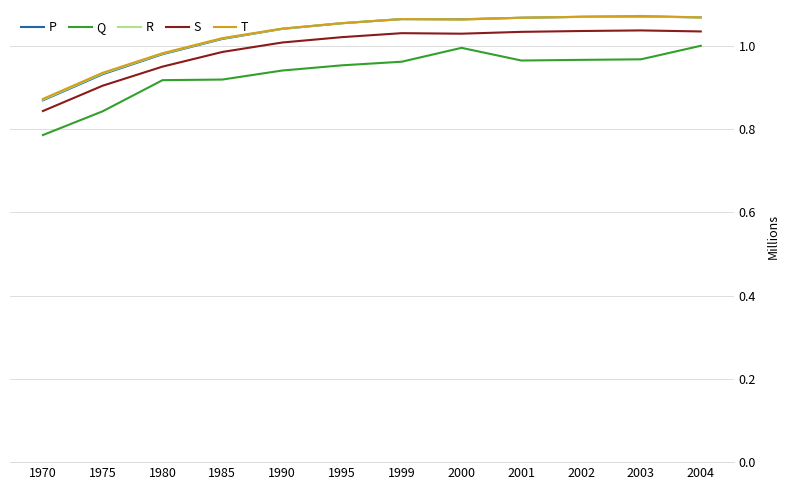

True or false: Q and R cross at least once.

False